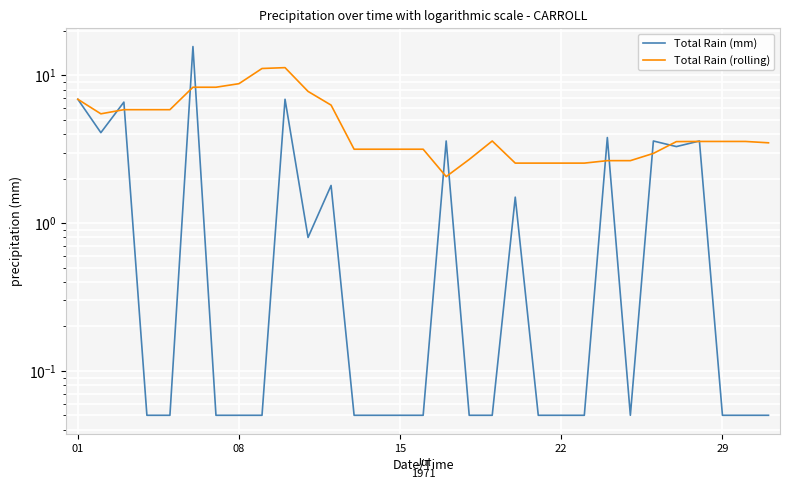

How many interior local valleys does the Total Rain (mm) series have?

4